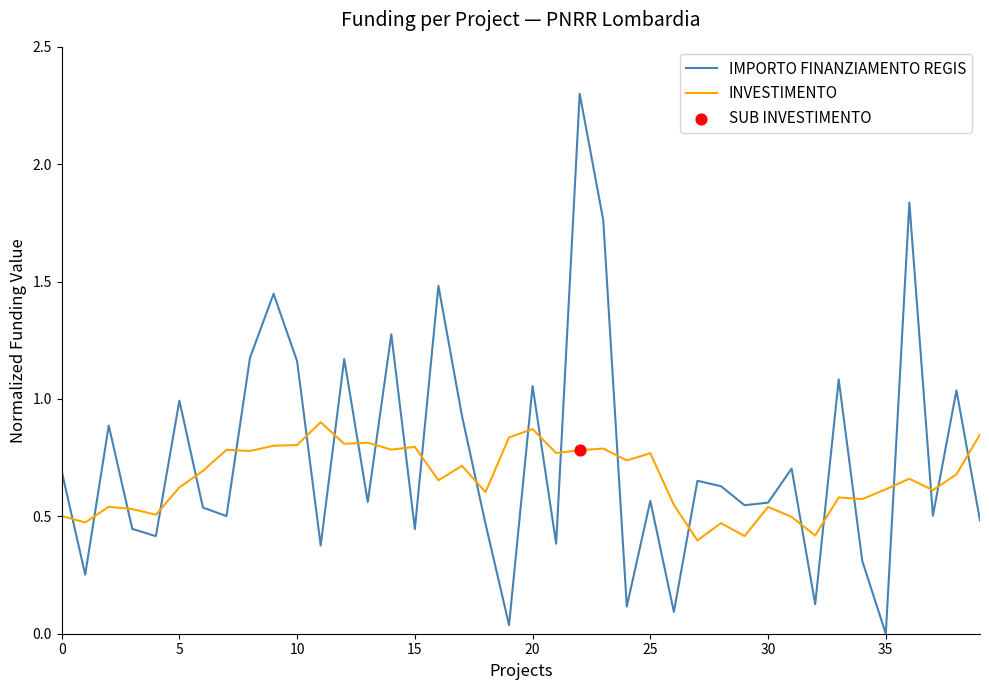

What is the greatest value displayed?

2.3